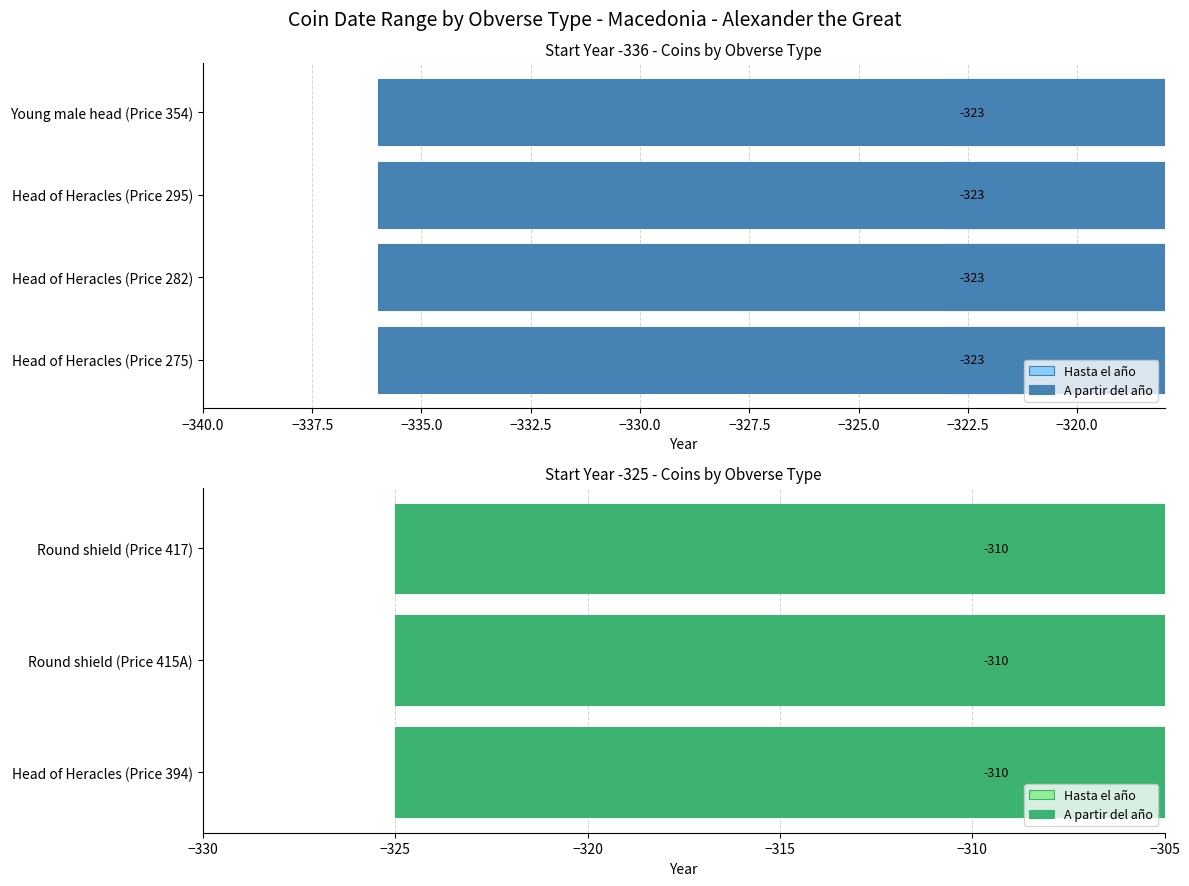

What is the value of the Hasta el año bar at the 5th from the left?

-323